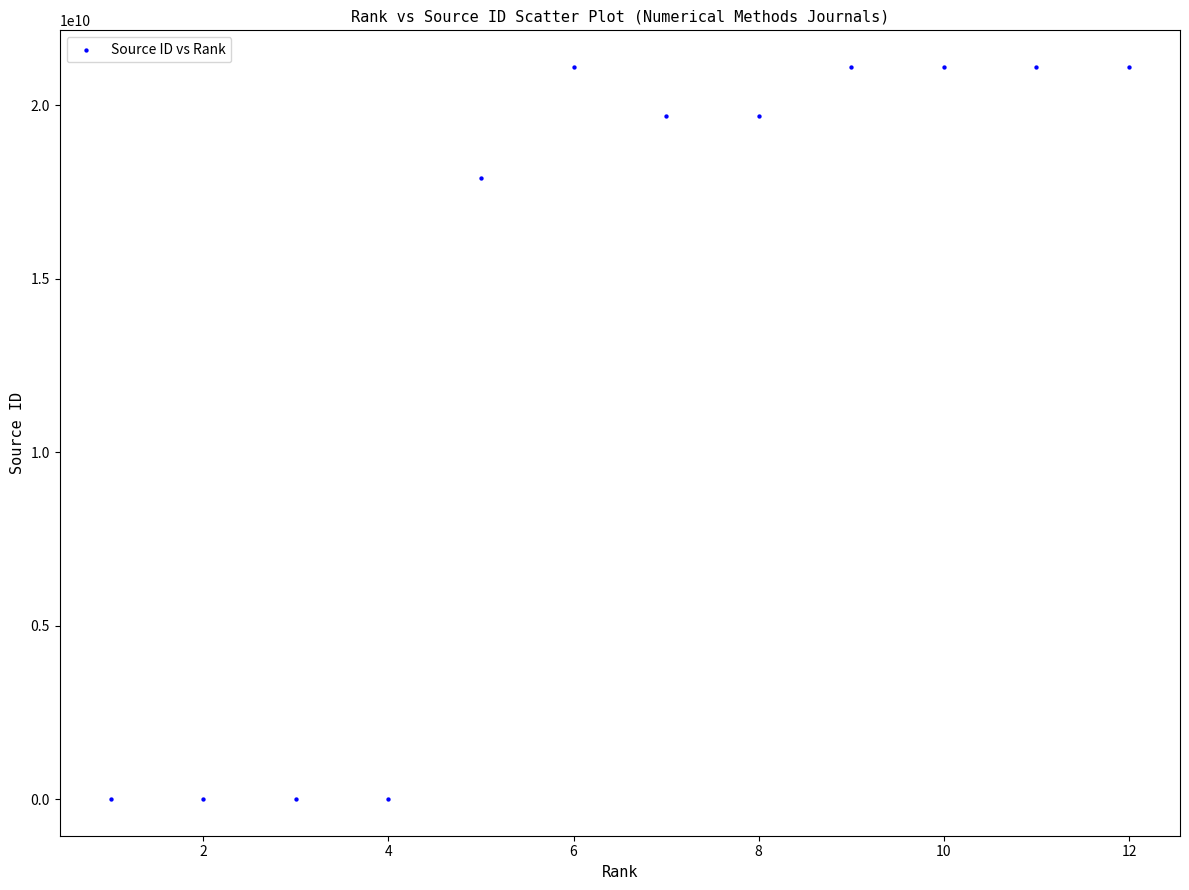

What is the range of Y values (max minus min)?

21100922226